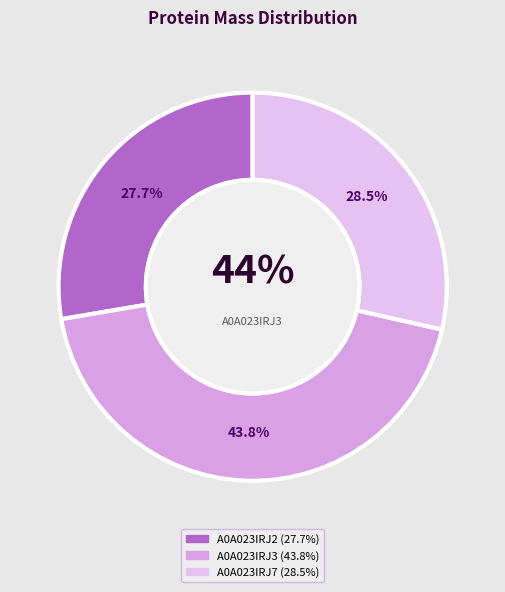

To the nearest percent, what is the combined percentage of A0A023IRJ2 and A0A023IRJ3?

71%